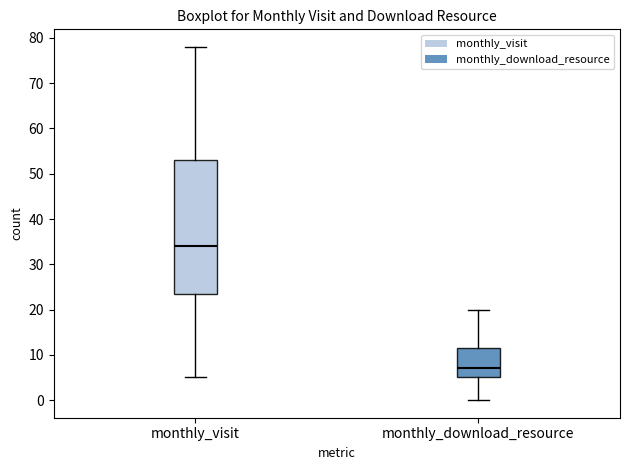

Where does the upper whisker of the box for monthly_visit end on the y-axis? The values are not printed on the chart, so give them approximately, as read against the axis.

78